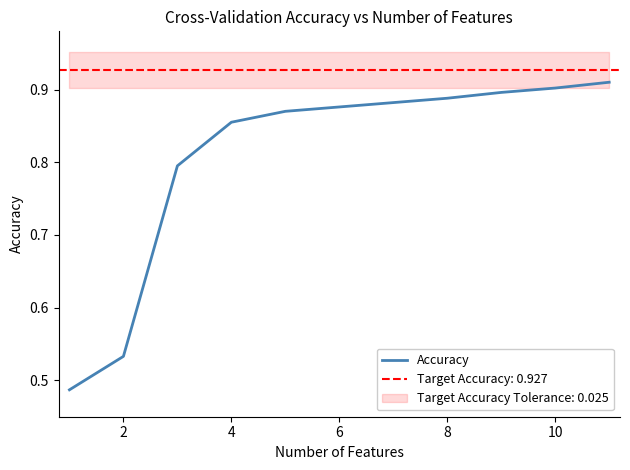

How many lines are shown in the chart?

1